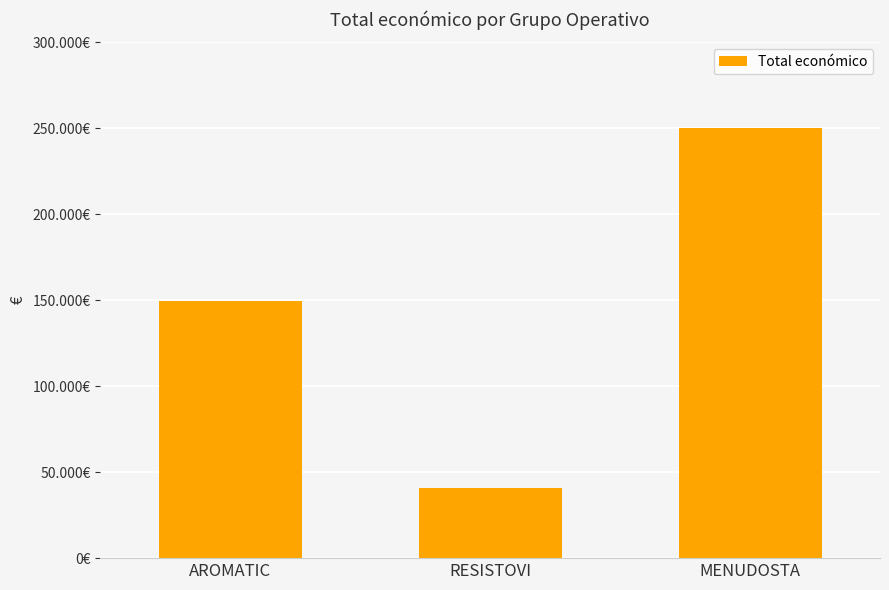

Reading left to right, extract all data points from this chart.

AROMATIC=149400	RESISTOVI=40876	MENUDOSTA=250000